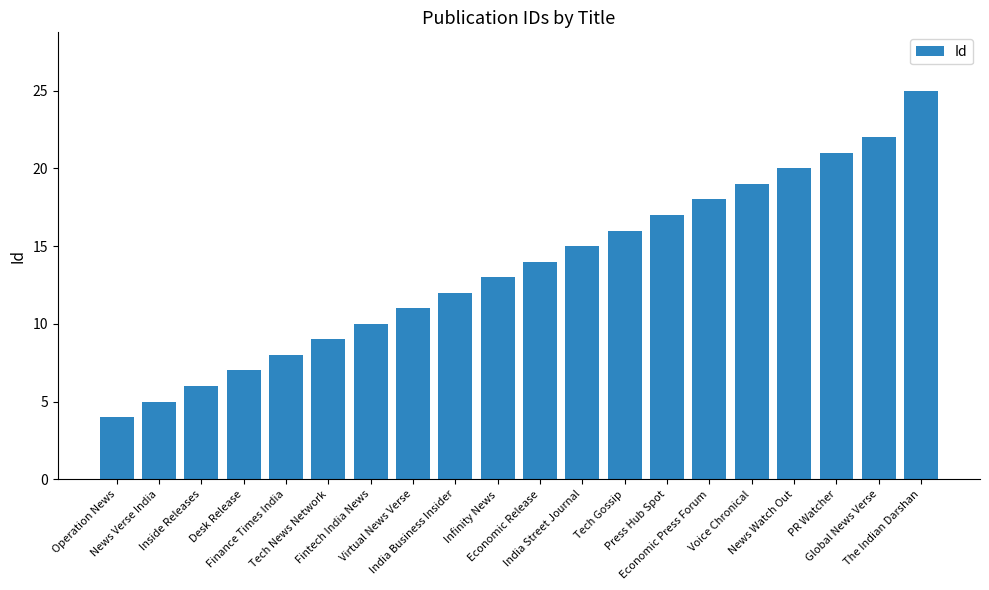

True or false: the data shows 35 at PR Watcher.

False